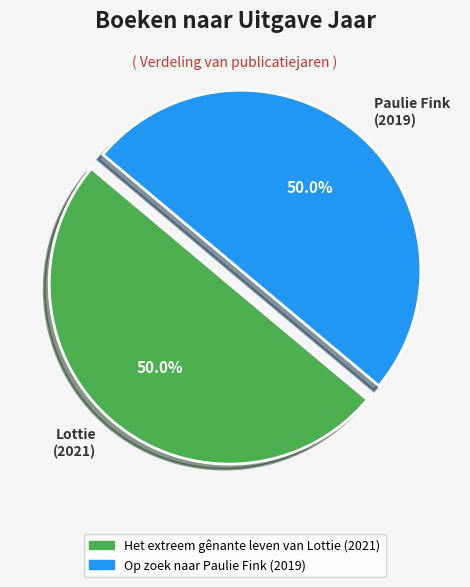

What is the ratio of the value at Paulie Fink (2019) to the value at Lottie (2021)?

1.0